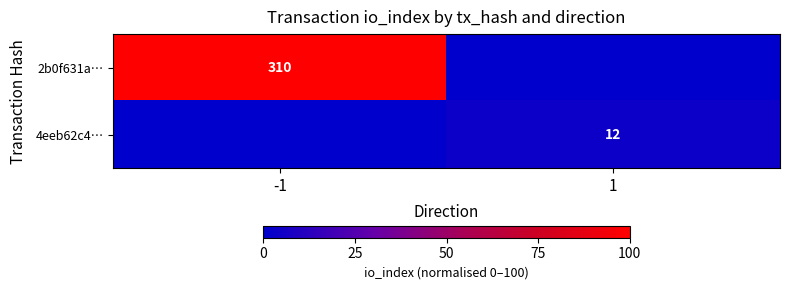

Is it true that 4eeb62c4… equals 8 at 1?

False